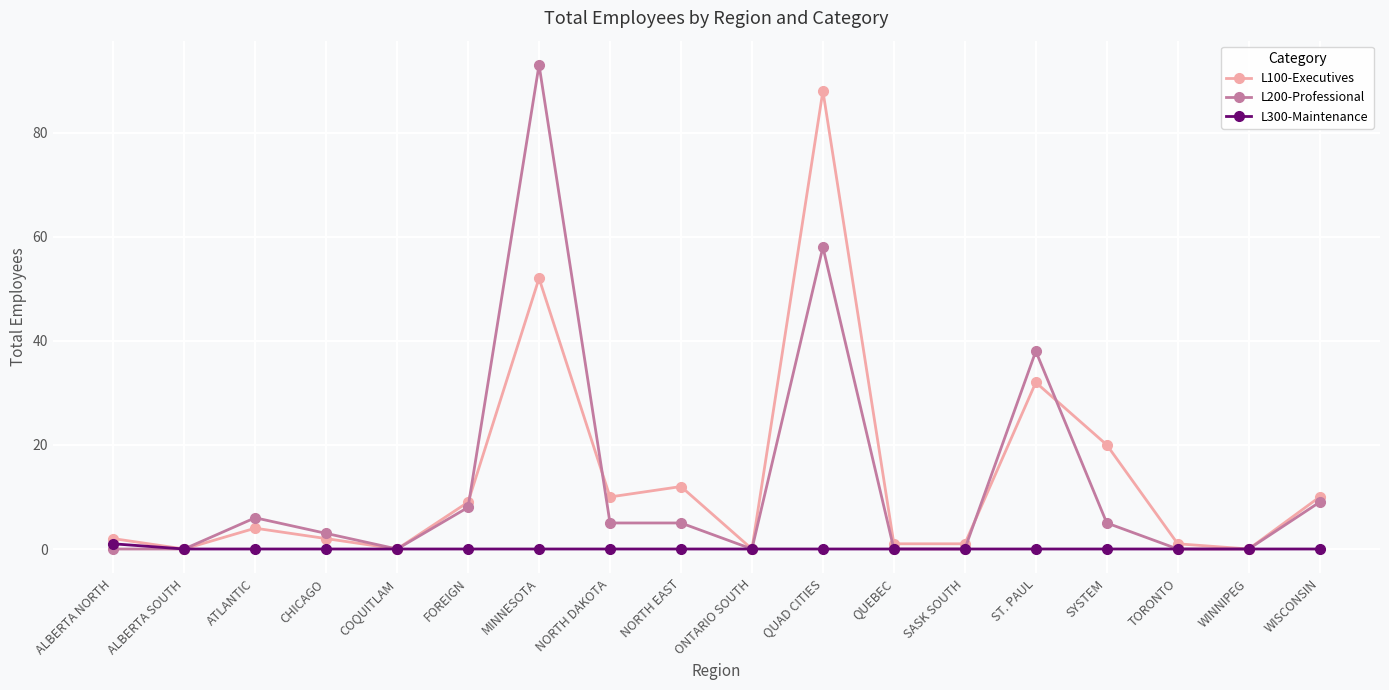

The L200-Professional series shows 30 at ONTARIO SOUTH. True or false?

False